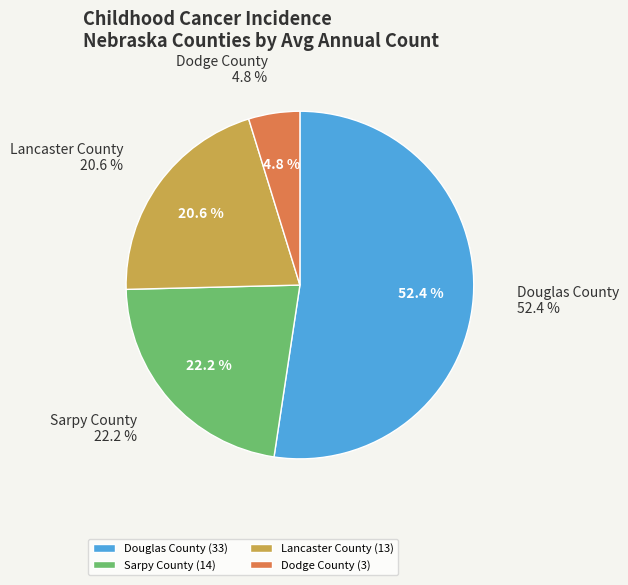

Which has a higher value, Lancaster County or Douglas County?

Douglas County